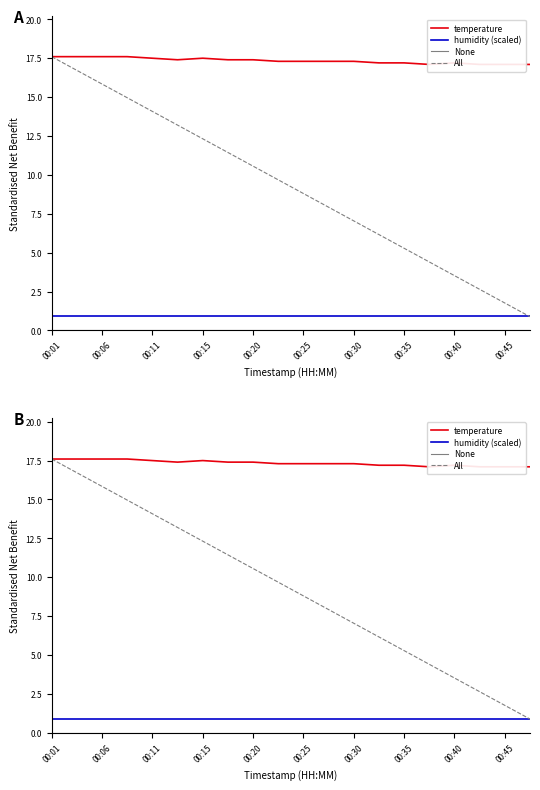

The value at 00:25 is 30.0. True or false?

False